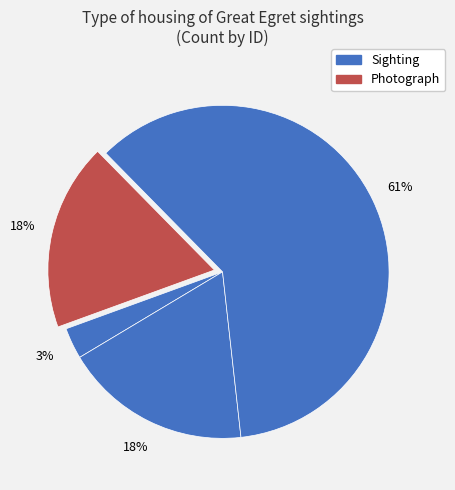

How many segments does this pie chart have?

4